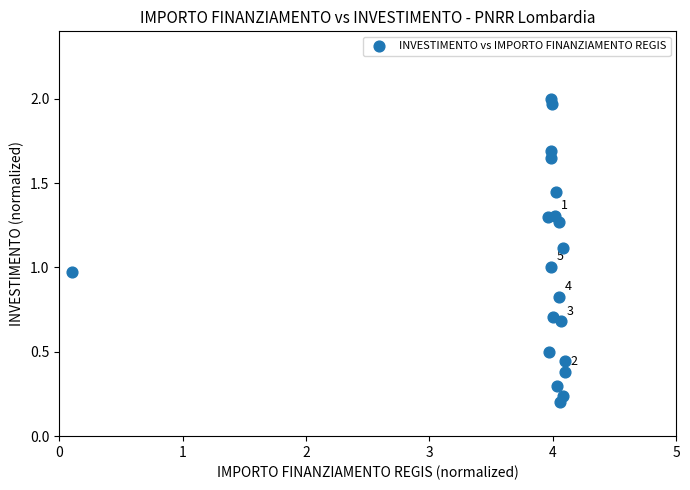

What is the range of Y values (max minus min)?

1.8